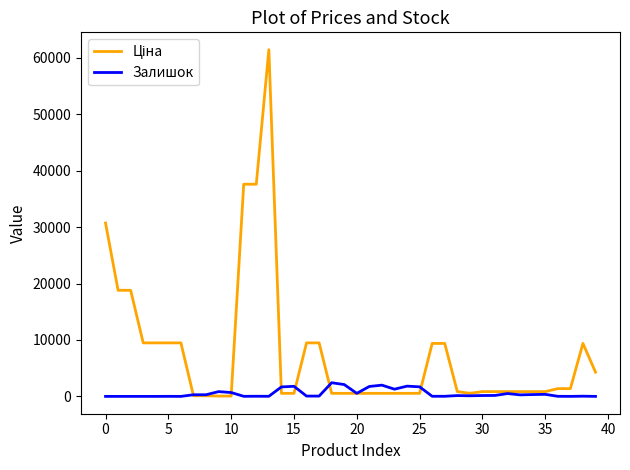

What is the greatest value displayed?

61434.3